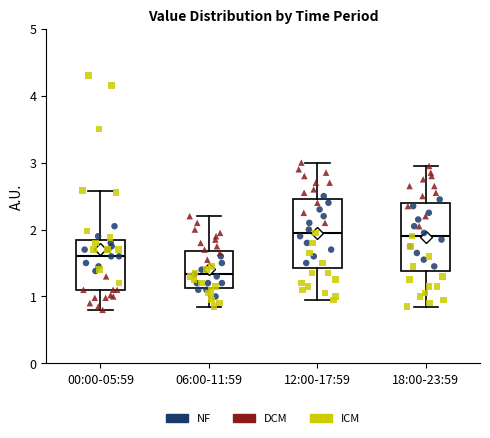

Reading left to right, read every box against the y-axis: the position of its median line, the range the box covers, and the ends of its whiskers. The values are not printed on the chart, so give them approximately, as read against the axis.

00:00-05:59: median 1.6, box 1.1 to 1.8, whiskers 0.8 to 2.6
06:00-11:59: median 1.3, box 1.1 to 1.7, whiskers 0.9 to 2.2
12:00-17:59: median 2.0, box 1.4 to 2.5, whiskers 1.0 to 3.0
18:00-23:59: median 1.9, box 1.4 to 2.4, whiskers 0.9 to 3.0